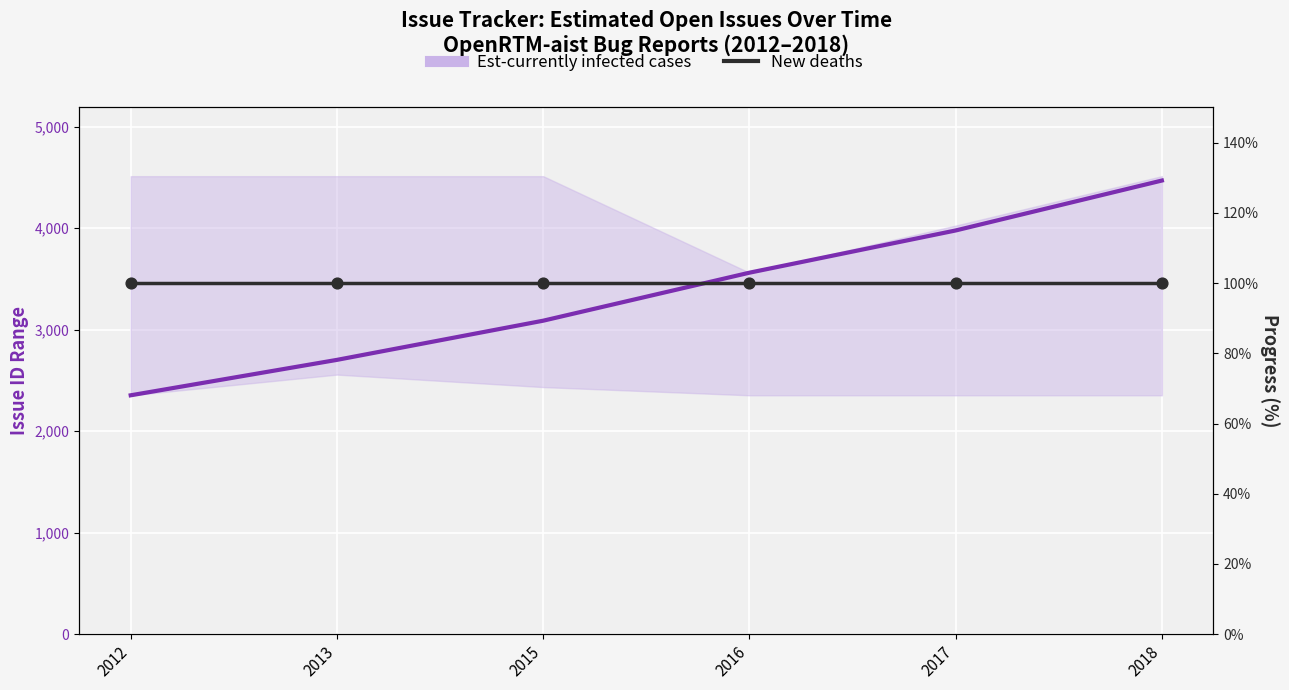

What are all the series names shown in the legend?

Est-currently infected cases, New deaths